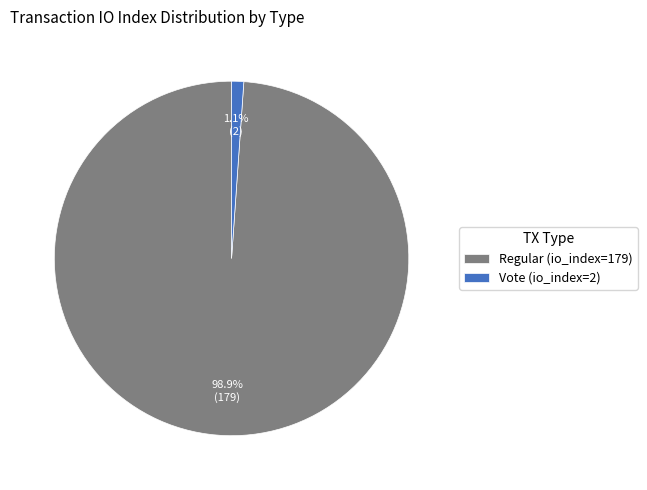

Which category has the smallest portion of the pie?

Vote (io_index=2)